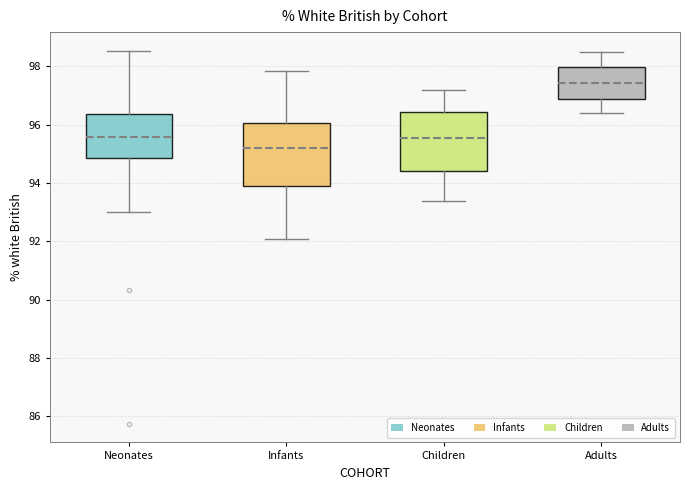

Reading left to right, read every box against the y-axis: the position of its median line, the range the box covers, and the ends of its whiskers. The values are not printed on the chart, so give them approximately, as read against the axis.

Neonates: median 95.6, box 94.8 to 96.4, whiskers 93.0 to 98.6
Infants: median 95.2, box 94.0 to 96.0, whiskers 92.0 to 97.8
Children: median 95.6, box 94.4 to 96.4, whiskers 93.4 to 97.2
Adults: median 97.4, box 97.0 to 98.0, whiskers 96.4 to 98.6